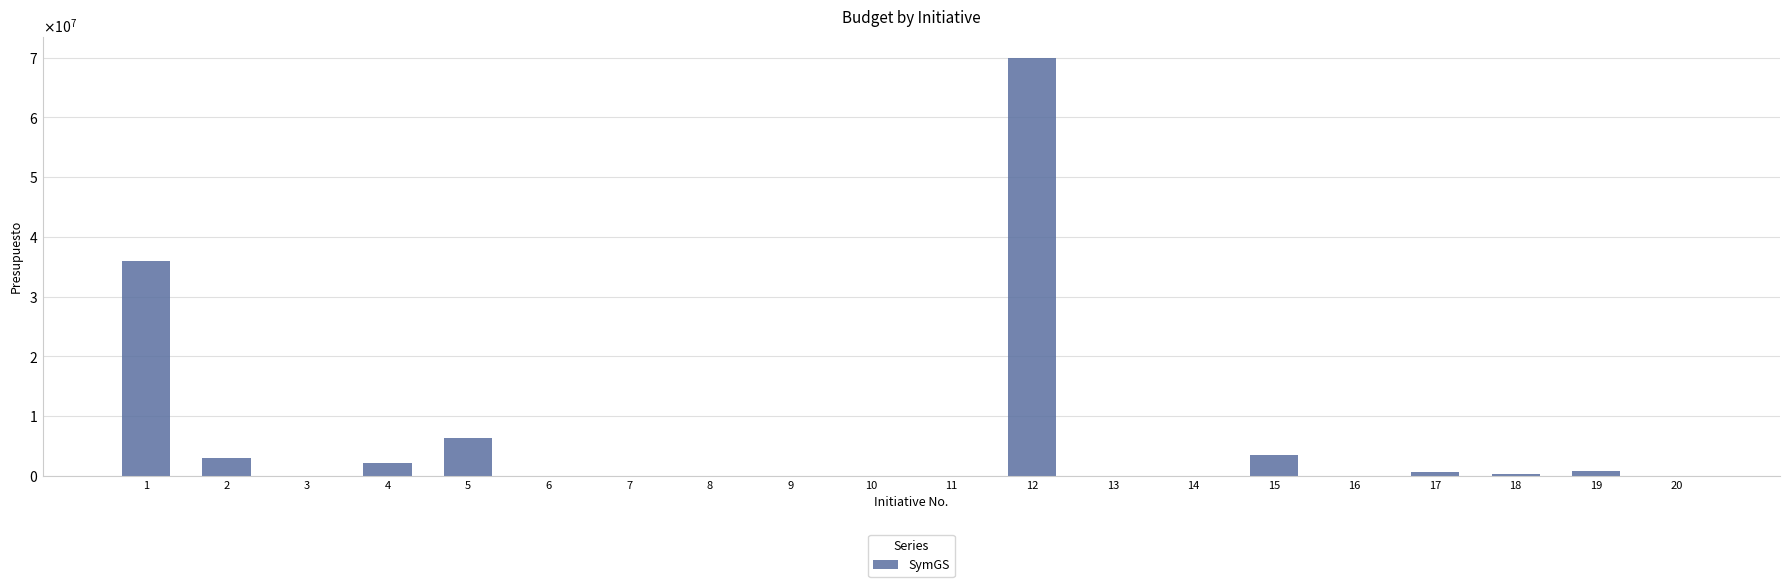

What is the sum of the values at 15 and 18?

3820000.0